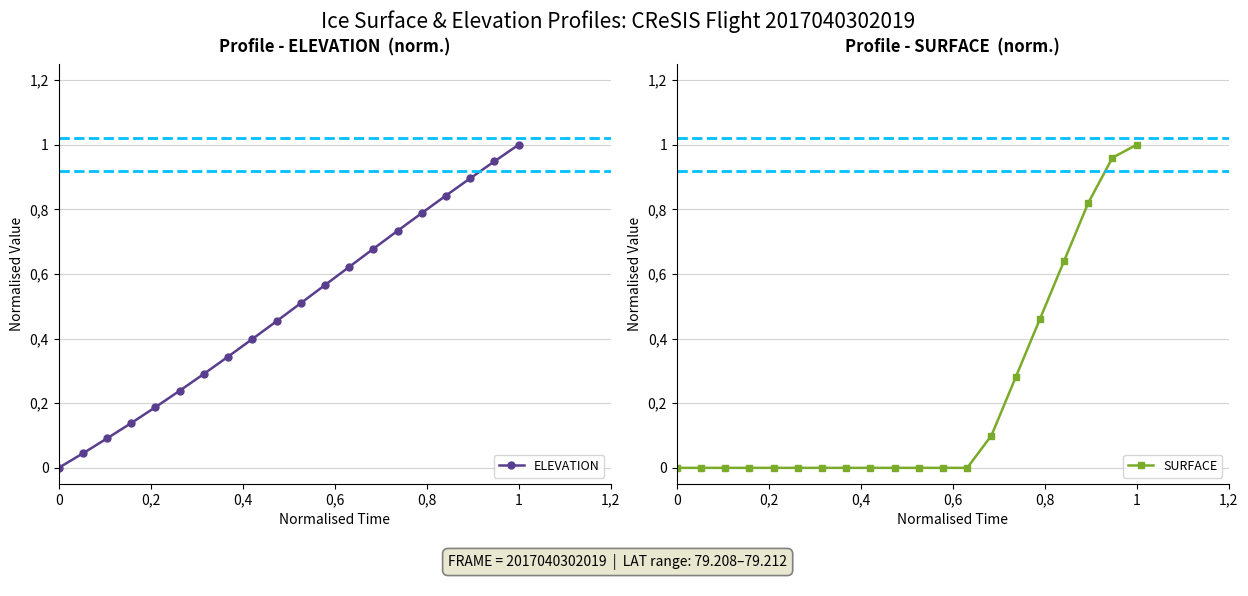

True or false: SURFACE has more than 1 interior local peaks.

False